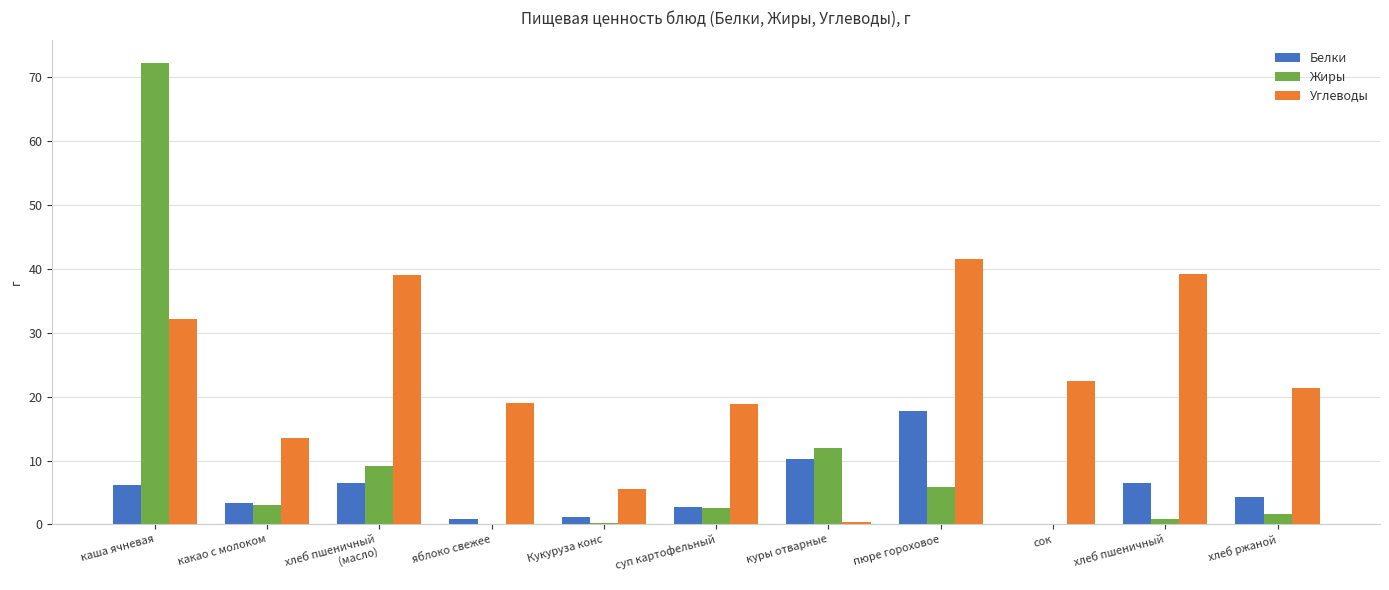

Which series has the largest total across all categories?

Углеводы